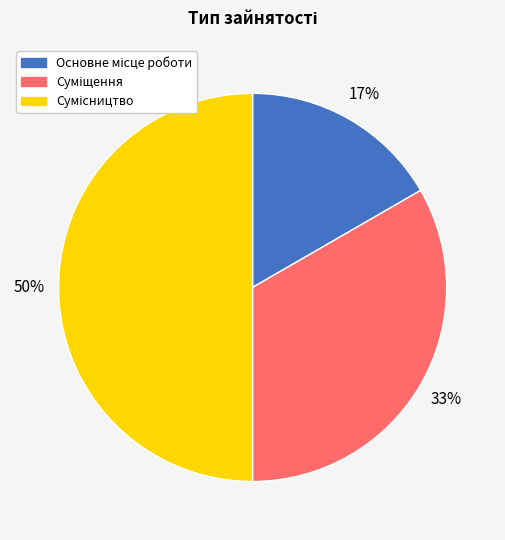

To the nearest percent, what is the difference between the largest and smallest slice percentages?

33%